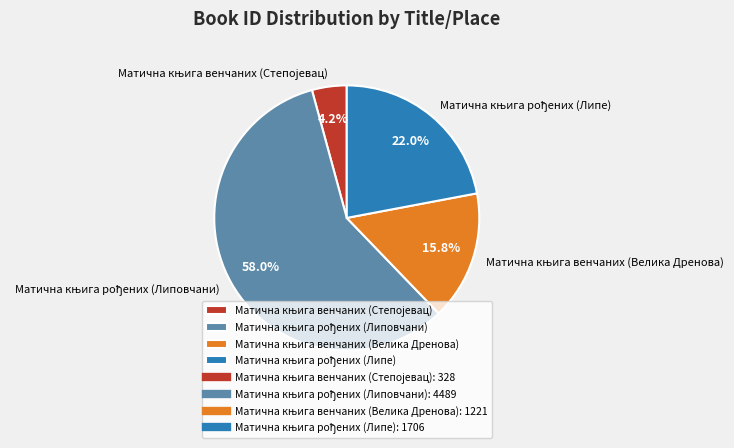

Is there a majority slice in this chart?

Yes